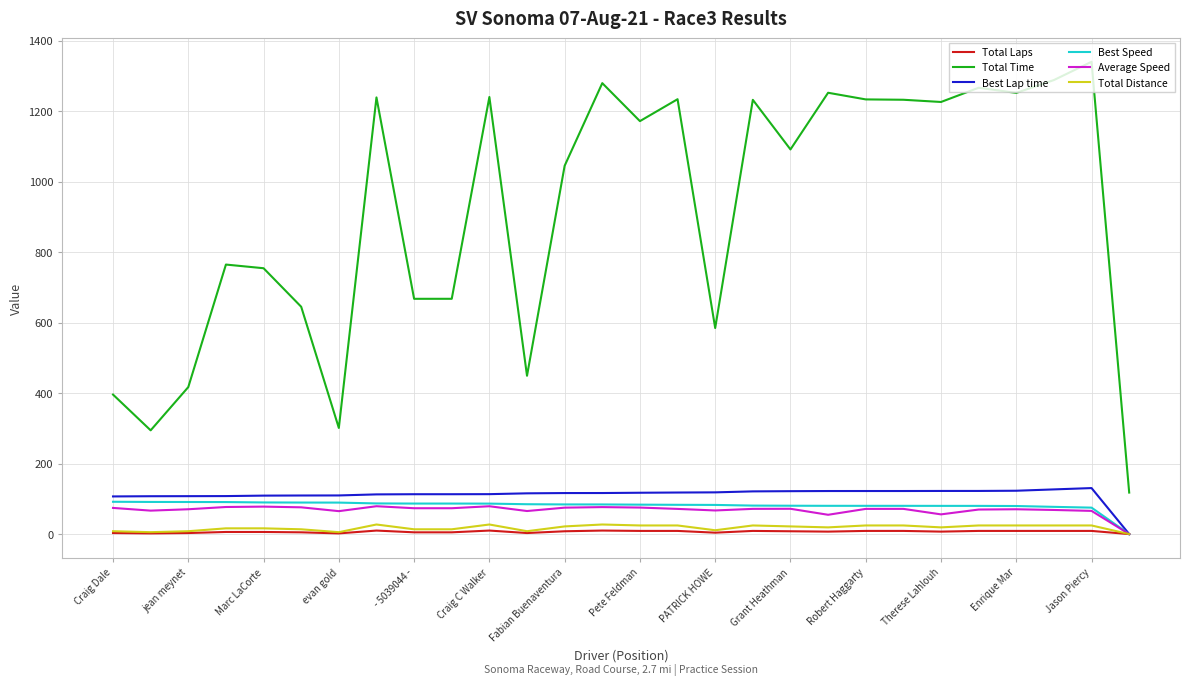

How many distinct data groups are displayed?

6